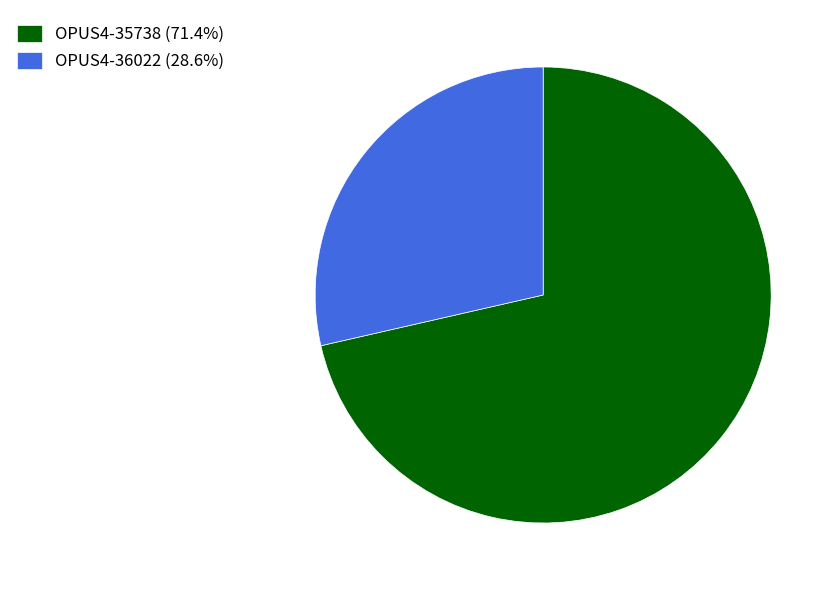

Do OPUS4-36022 (28.6%) and OPUS4-35738 (71.4%) together represent more than half of the pie?

Yes